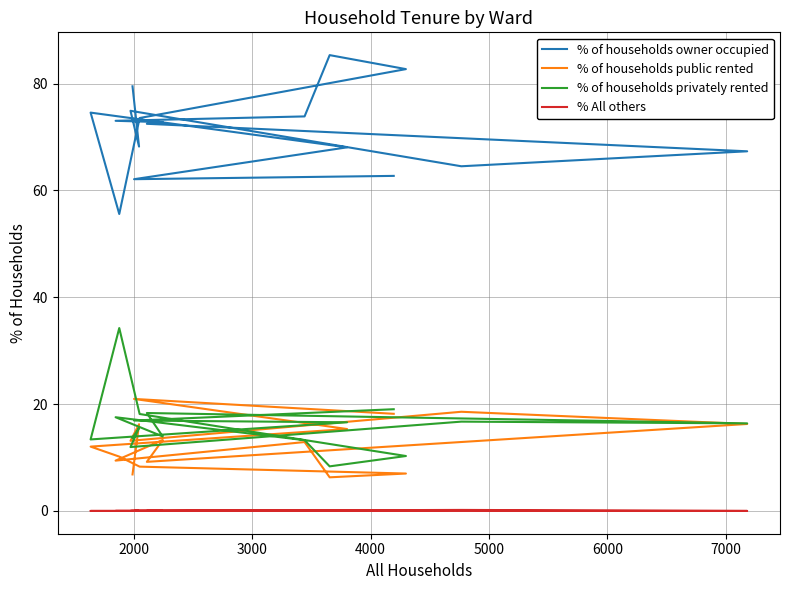

True or false: % of households owner occupied and % of households privately rented cross at least once.

False